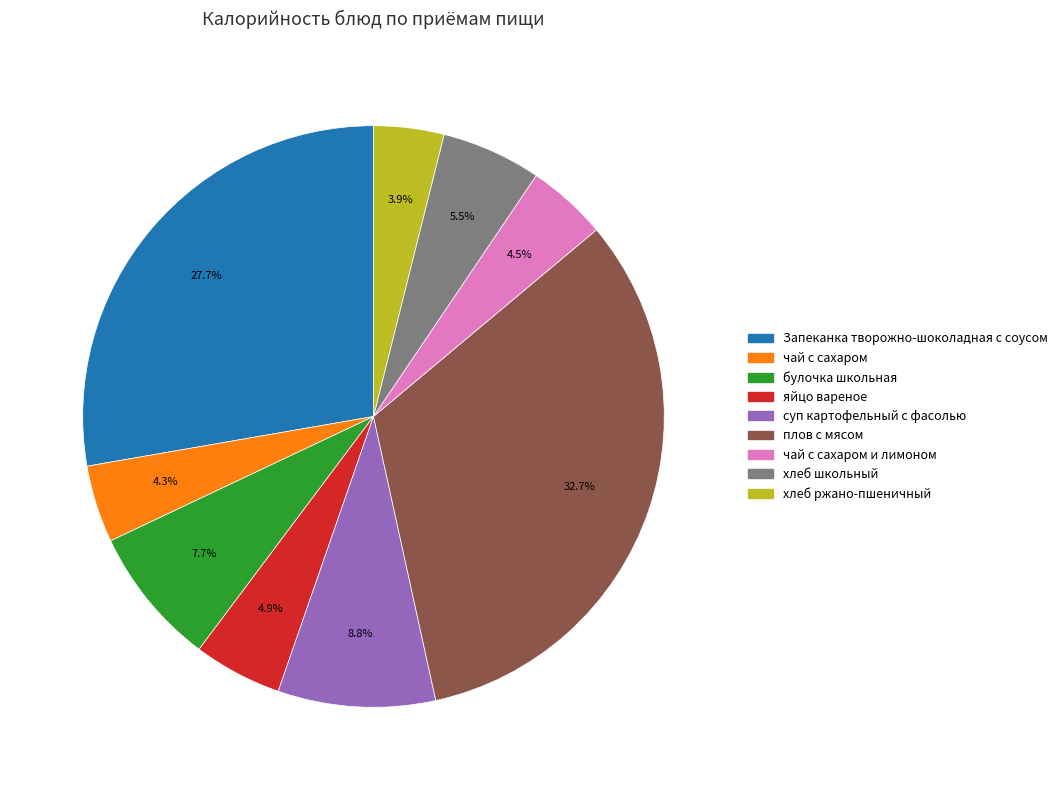

Is there any slice that represents more than half of the pie?

No